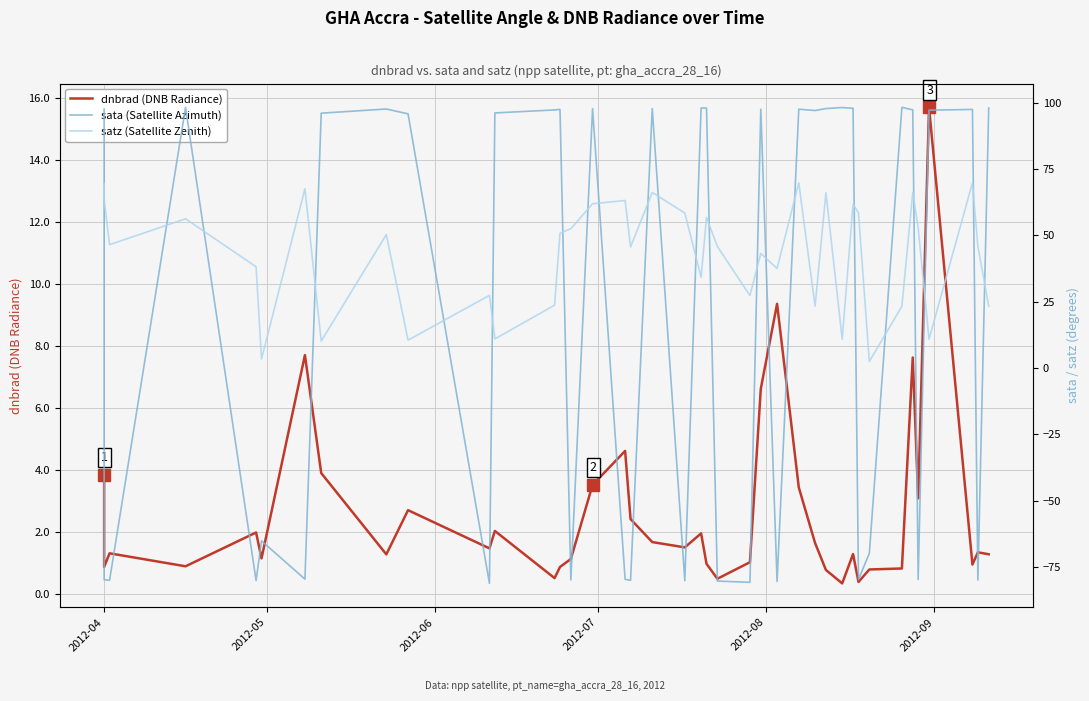

What is the difference between the maximum and minimum values in the satz (Satellite Zenith) series?

67.3